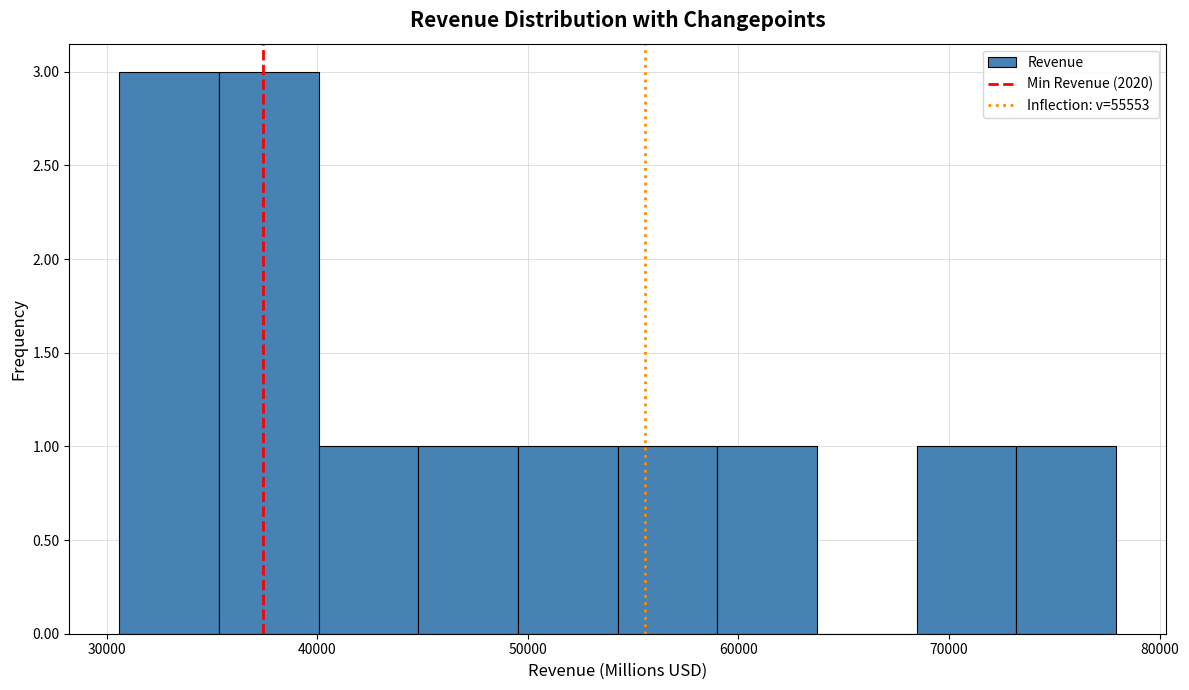

How tall is the bar that spans 50000 to 54000 on the x-axis? Neither the bar edges nor the heights are printed on the chart, so give them approximately, as read against the axes.

1